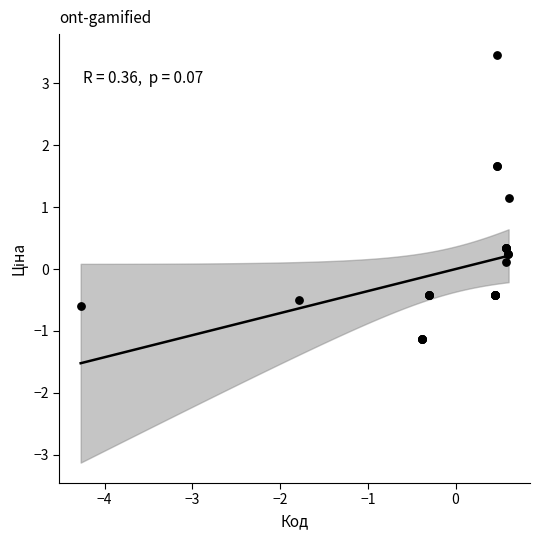

What Y value in the scatter plot is closest to 1?

1.1